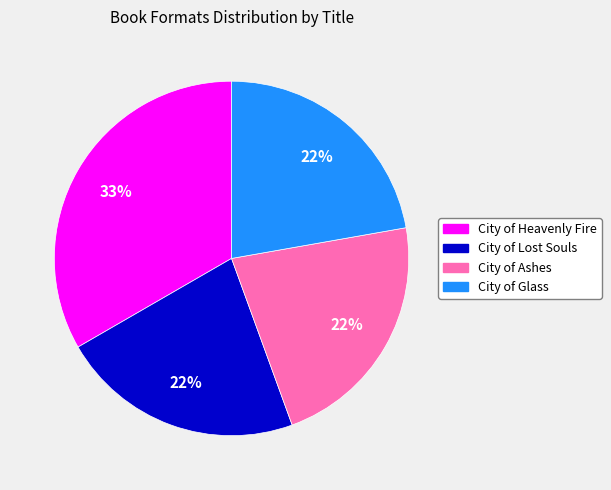

Which category has the biggest portion of the pie?

City of Heavenly Fire